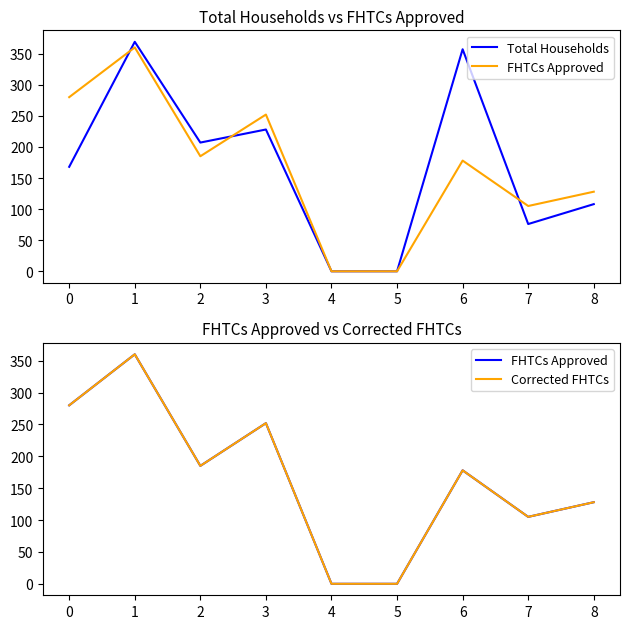

What is the difference between the second highest and second lowest values in the FHTCs Approved series?

280